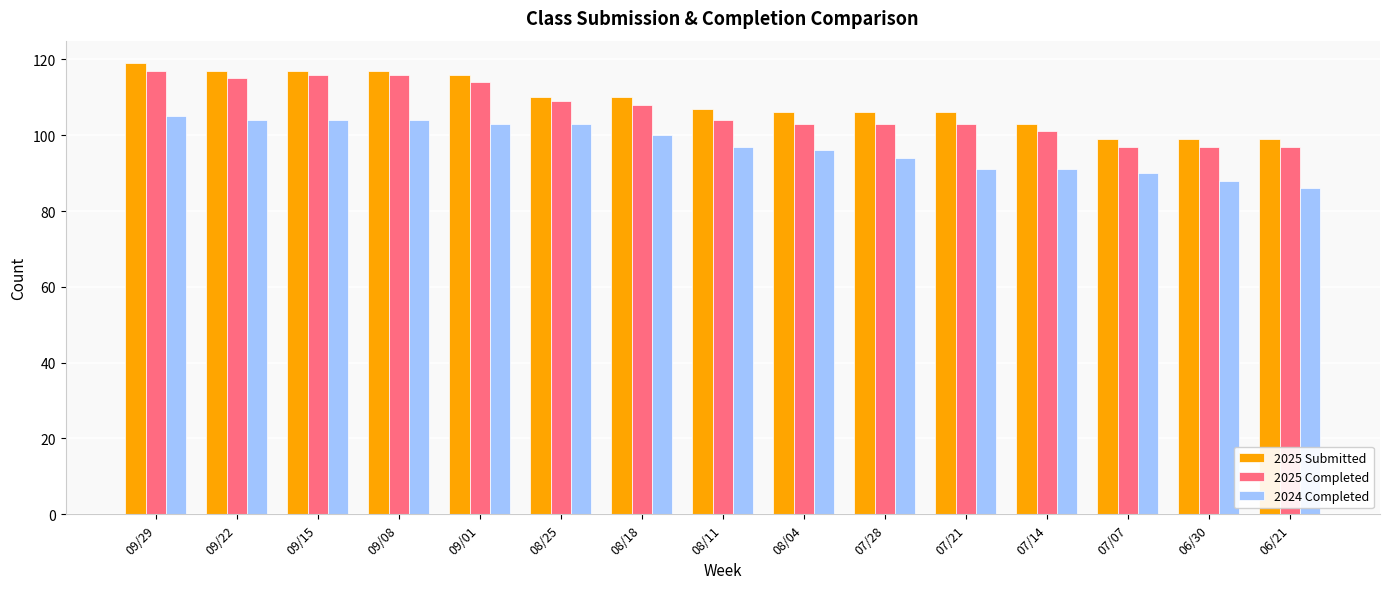

What is the difference between the 2024 Completed values at 09/01 and 07/21?

12